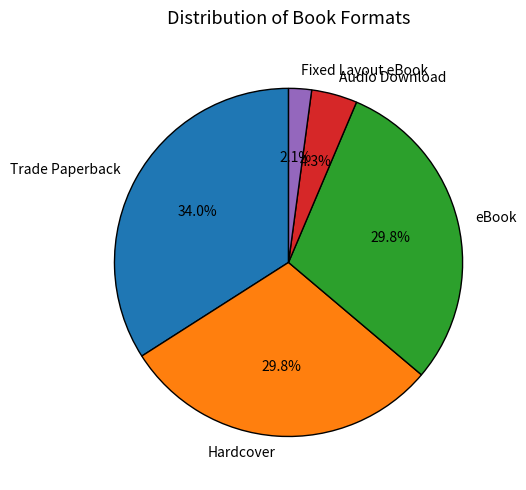

Count the number of slices in the pie.

5